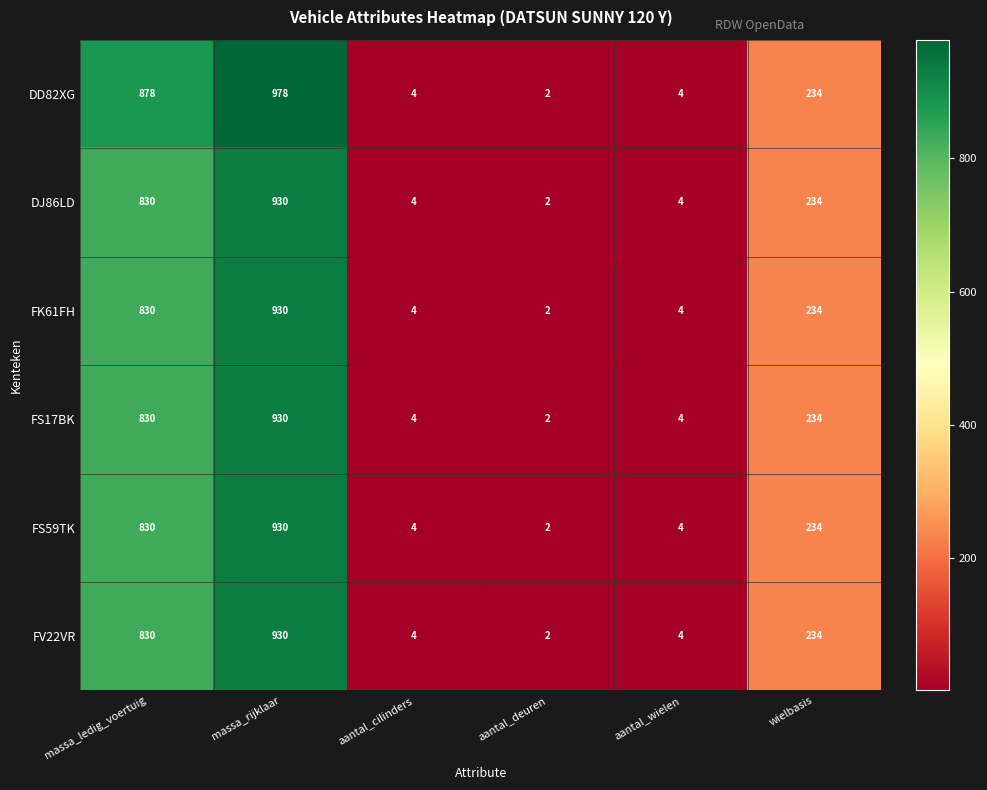

The FV22VR series shows 4 at aantal_cilinders. True or false?

True